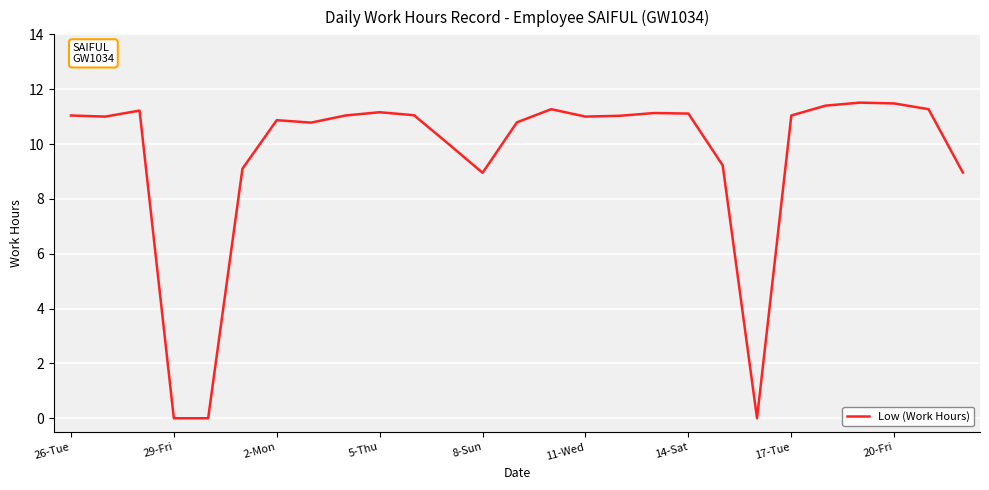

Approximately how many times larger is the value at 2-Mon compared to 26-Tue?

1.0